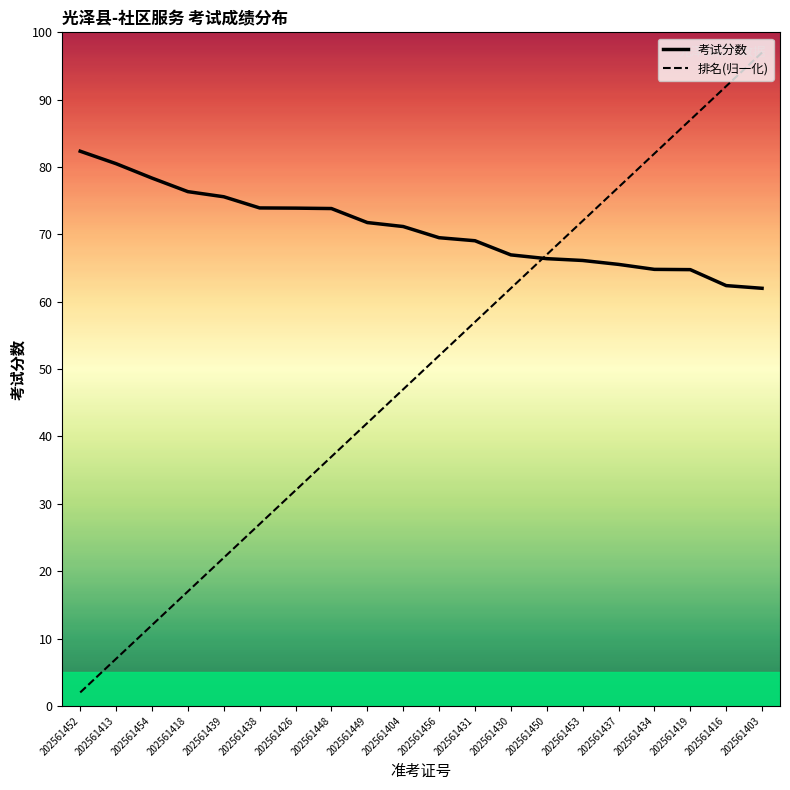

Where is 考试分数 nearest to the value 72?

202561449